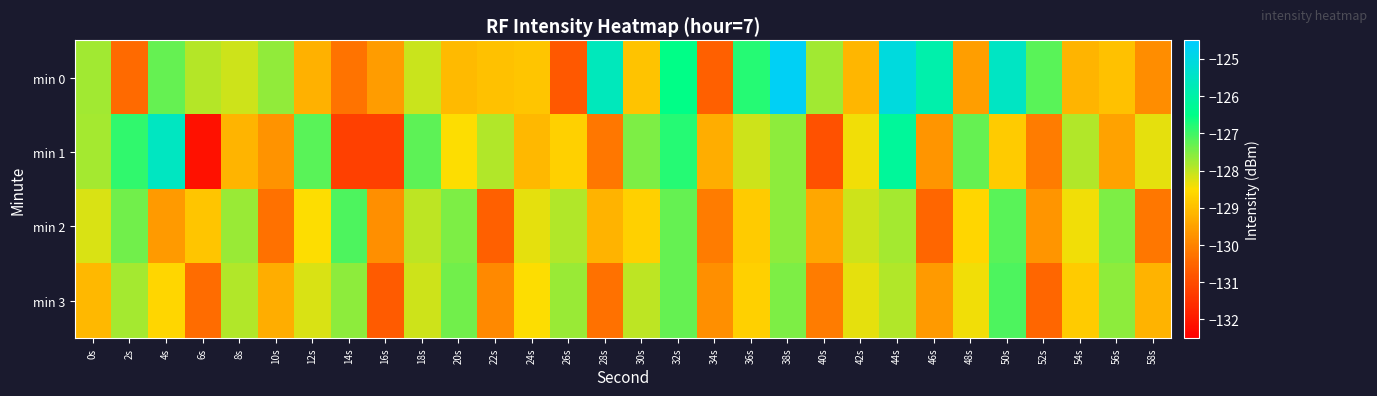

List the series in order of their peak value, highest first.

min 0, min 1, min 2, min 3